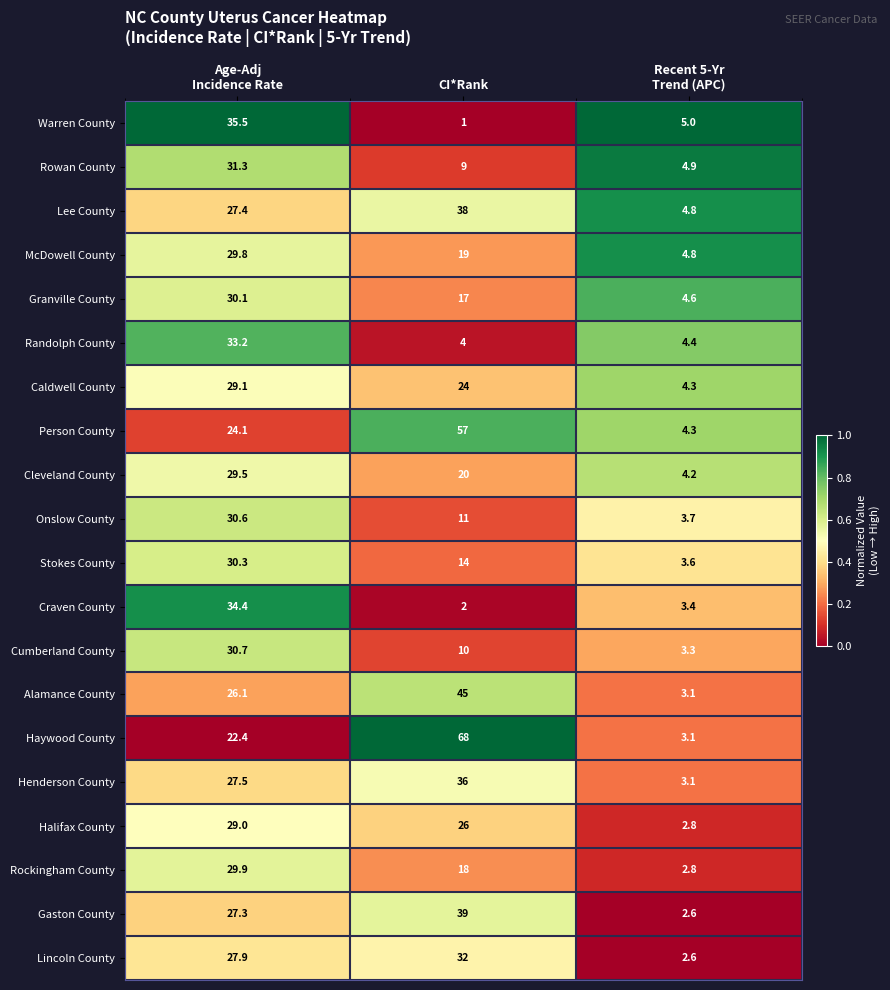

List the series in order of their peak value, highest first.

Haywood County, Person County, Alamance County, Gaston County, Lee County, Henderson County, Warren County, Craven County, Randolph County, Lincoln County, Rowan County, Cumberland County, Onslow County, Stokes County, Granville County, Rockingham County, McDowell County, Cleveland County, Caldwell County, Halifax County